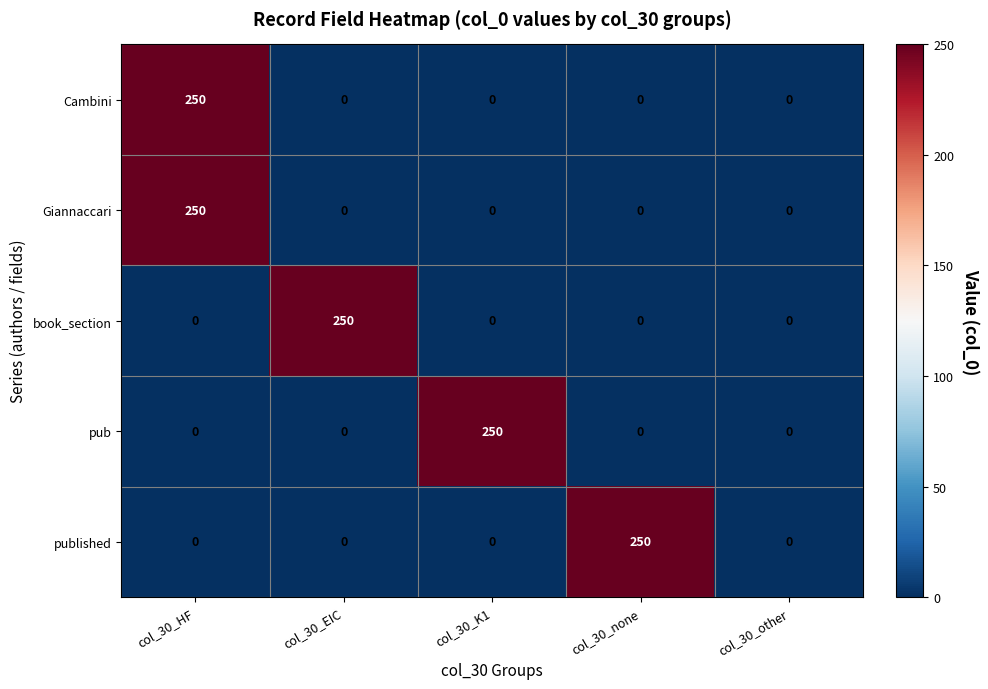

Reading right to left, what are all the values shown in this chart?

Cambini: 0	0	0	0	250
Giannaccari: 0	0	0	0	250
book_section: 0	0	0	250	0
pub: 0	0	250	0	0
published: 0	250	0	0	0